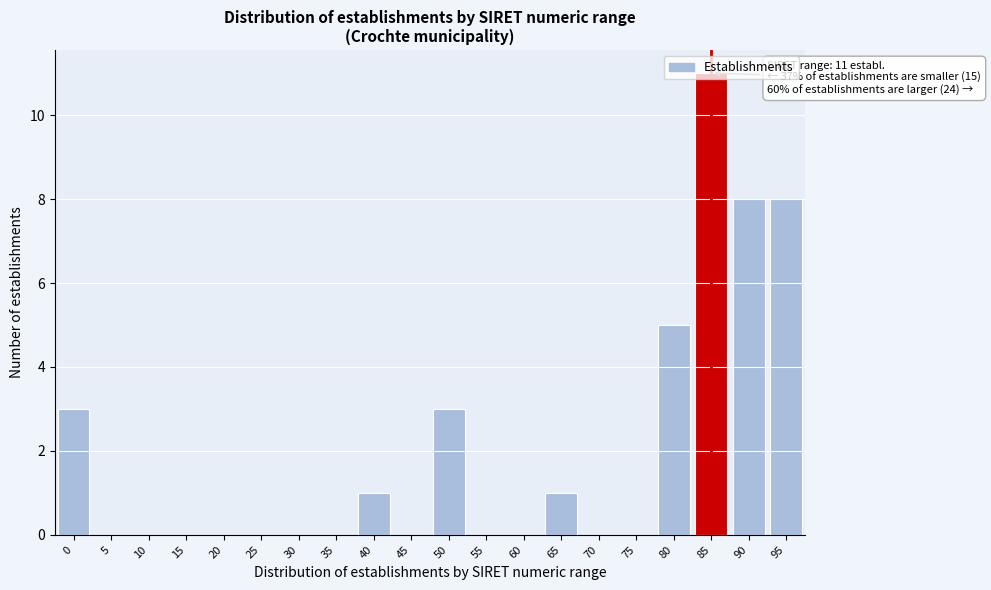

The chart shows a value of 0 at 70. True or false?

True